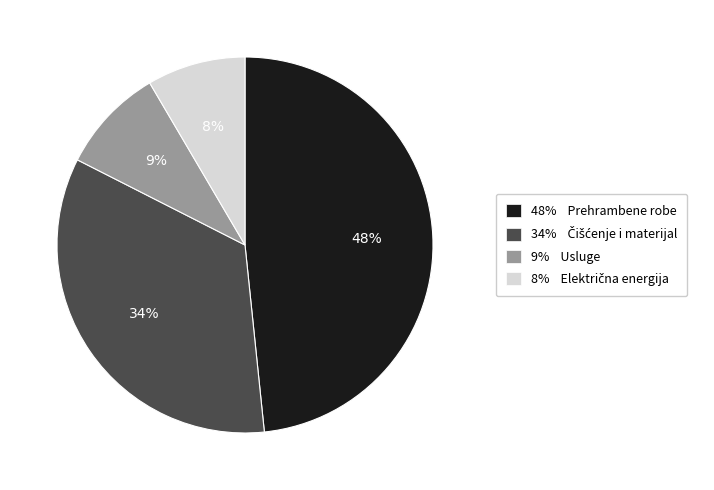

Is there a majority slice in this chart?

No